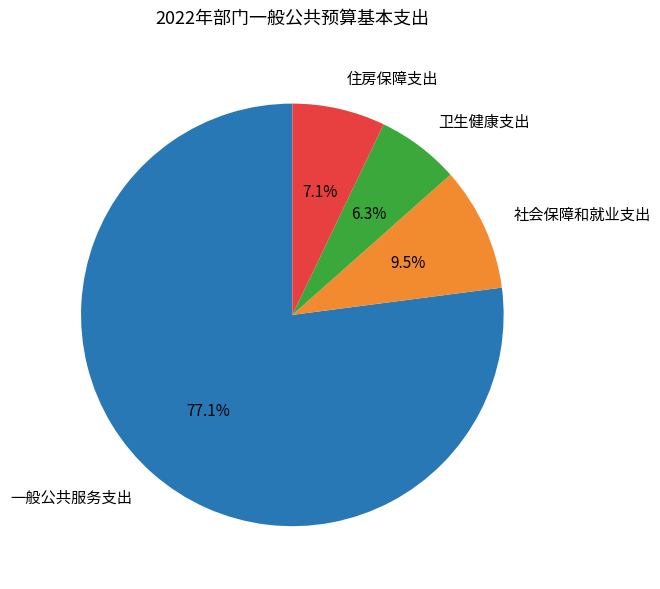

Do 卫生健康支出 and 一般公共服务支出 together represent more than half of the pie?

Yes